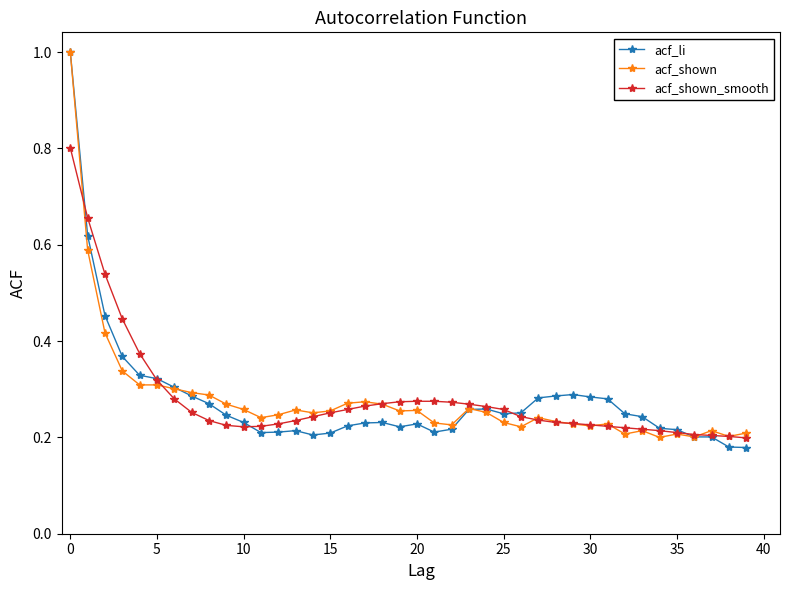

What is the greatest value displayed?

1.0